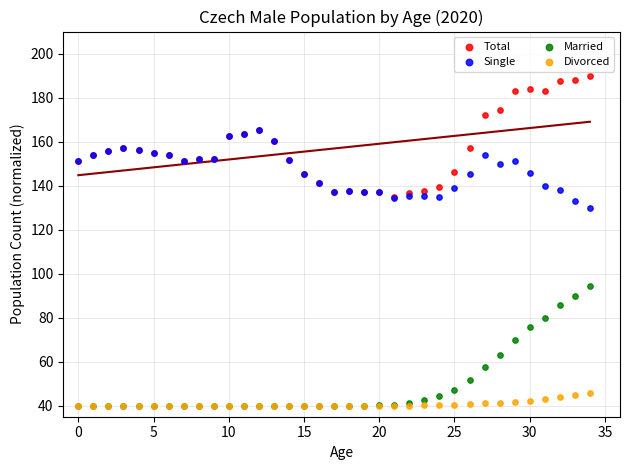

Which series contains the highest Y value?

Total